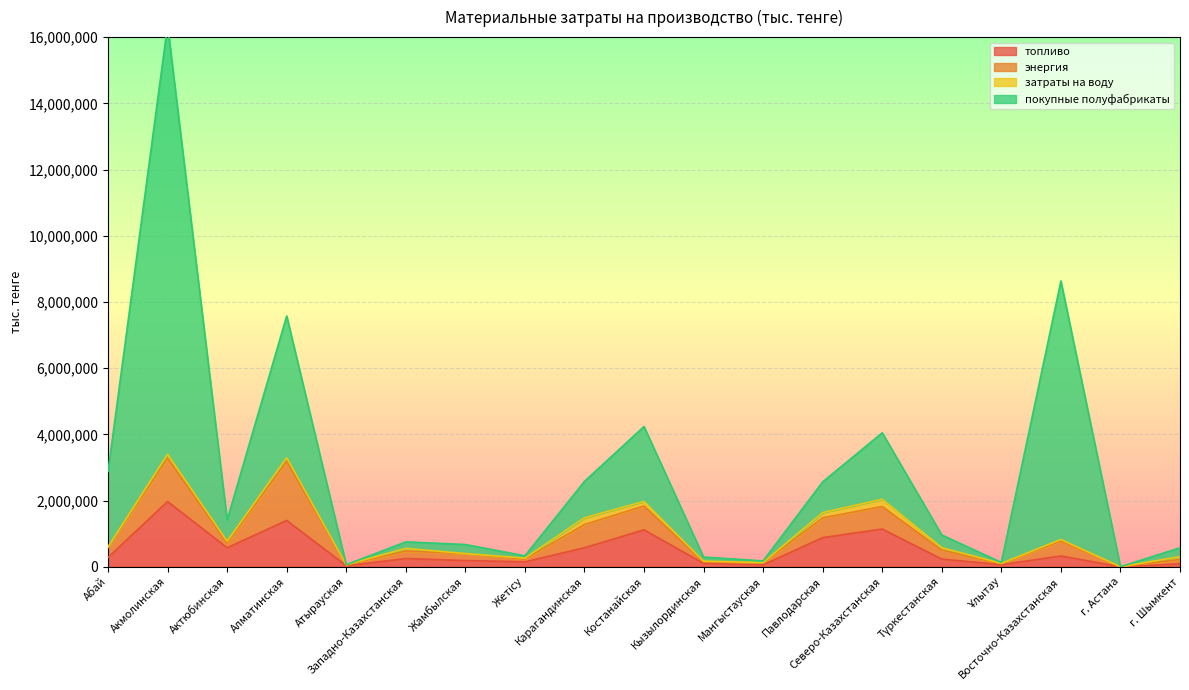

Where does the топливо series first go above 247567?

Абай